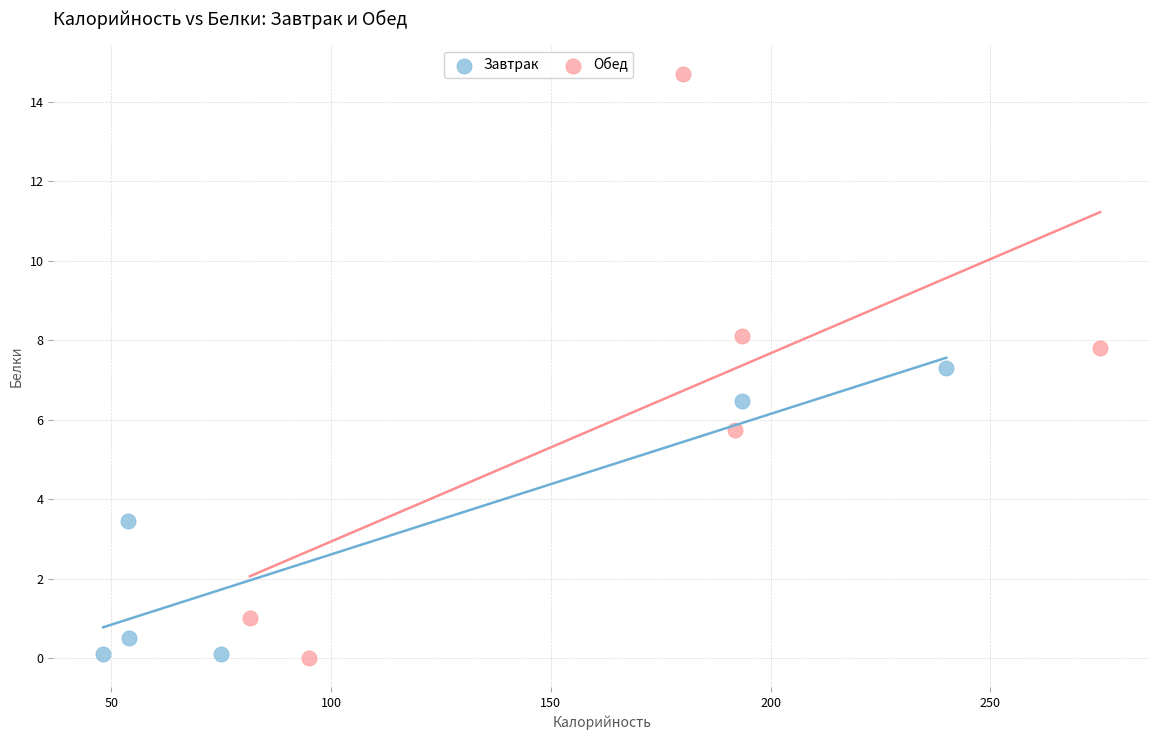

What are all the series names shown in the legend?

Завтрак, Обед